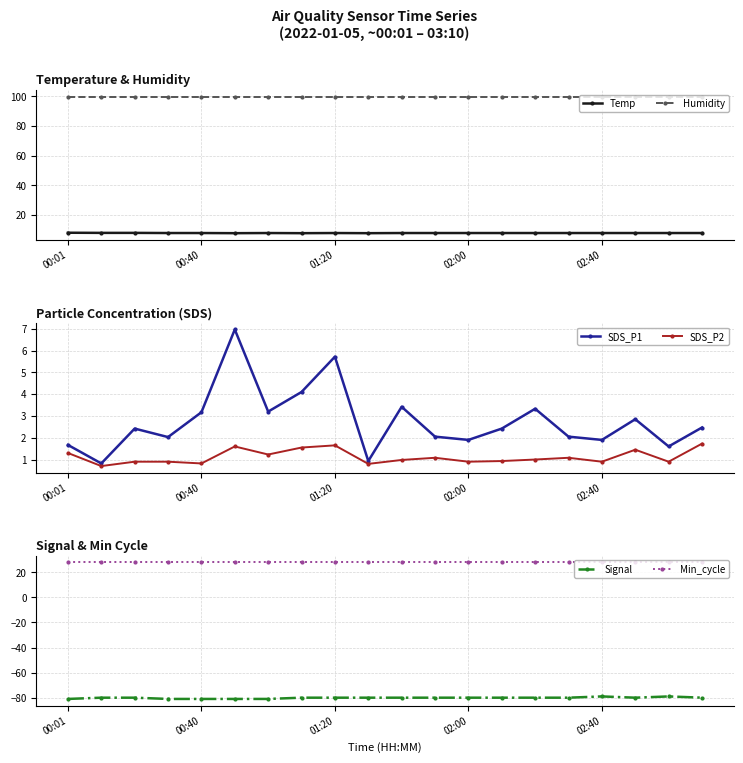

Which category has the lowest value in the Temp series?

5